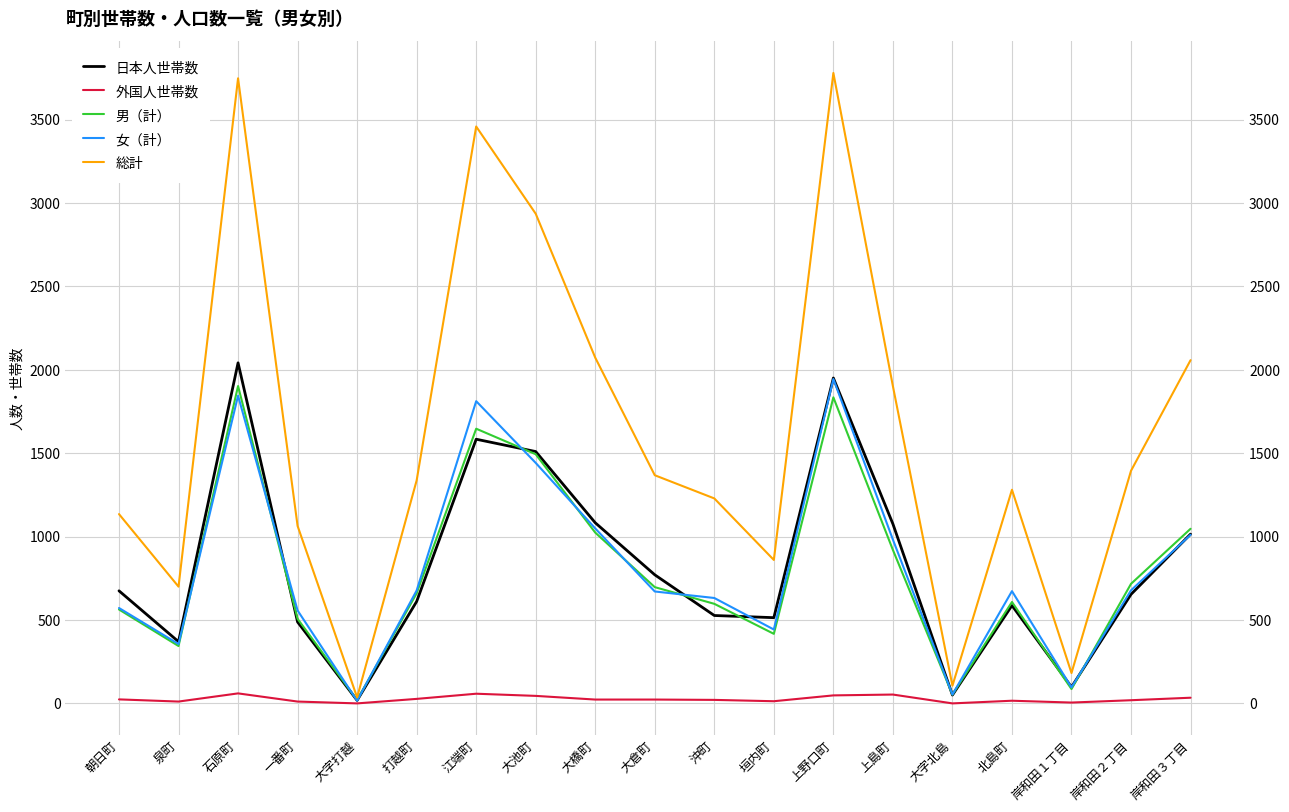

How many interior local valleys does the 男（計） series have?

5